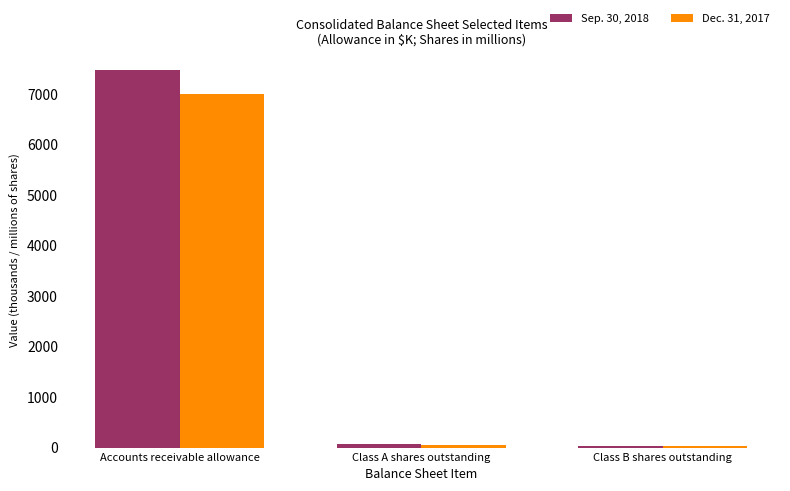

What position from the left is Class A shares outstanding?

2